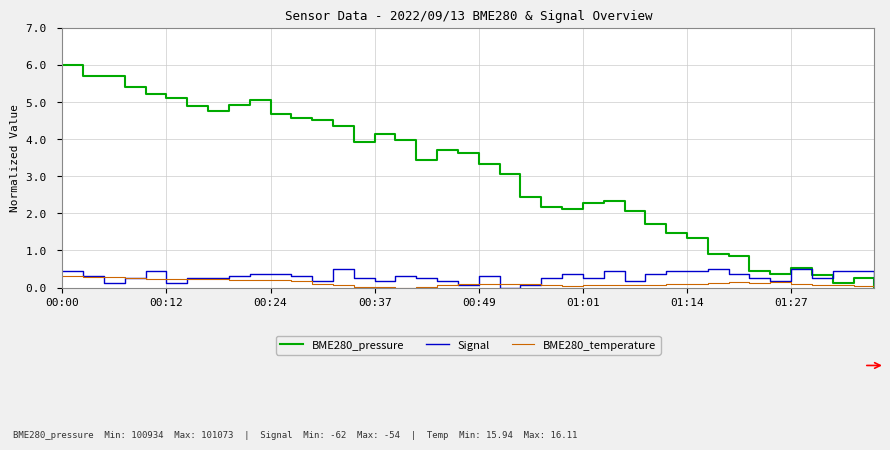

Which series has the largest range (max minus min)?

BME280_pressure